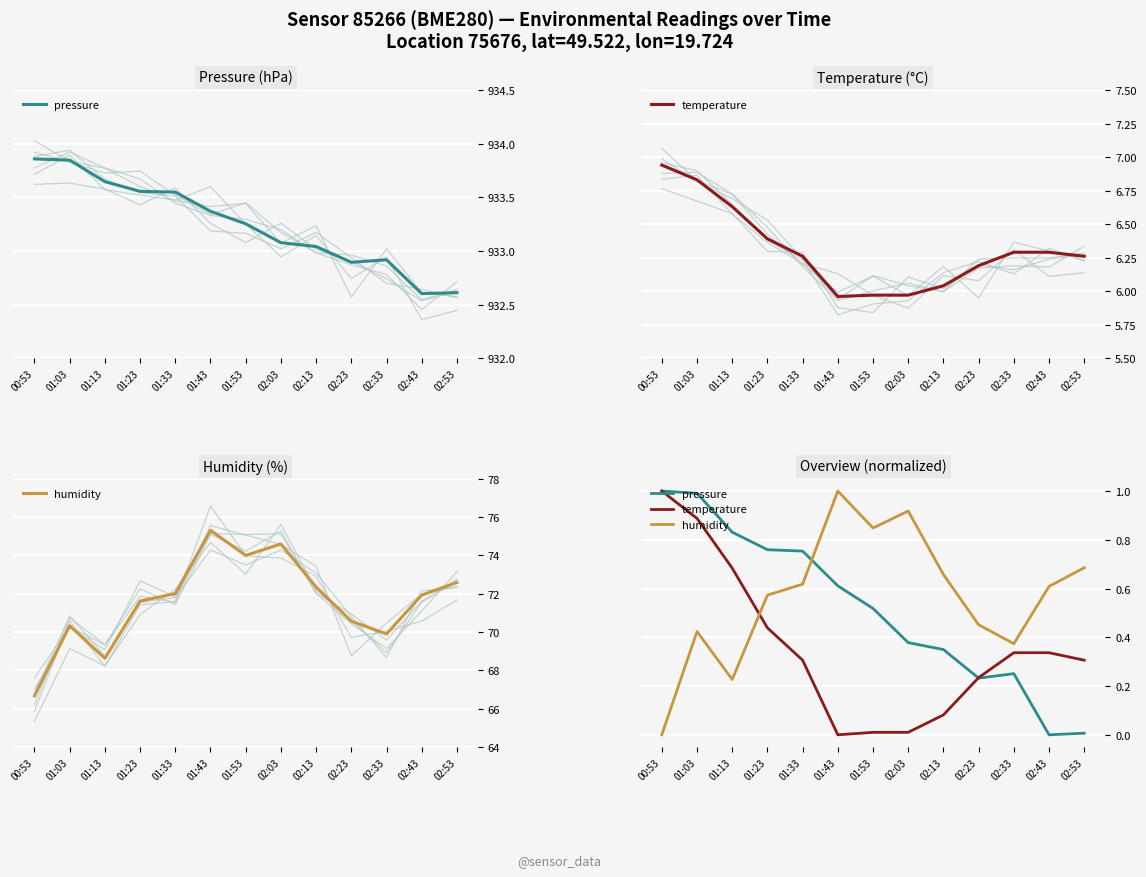

Is the value of humidity at 01:53 greater than the value of pressure at 02:23?

Yes